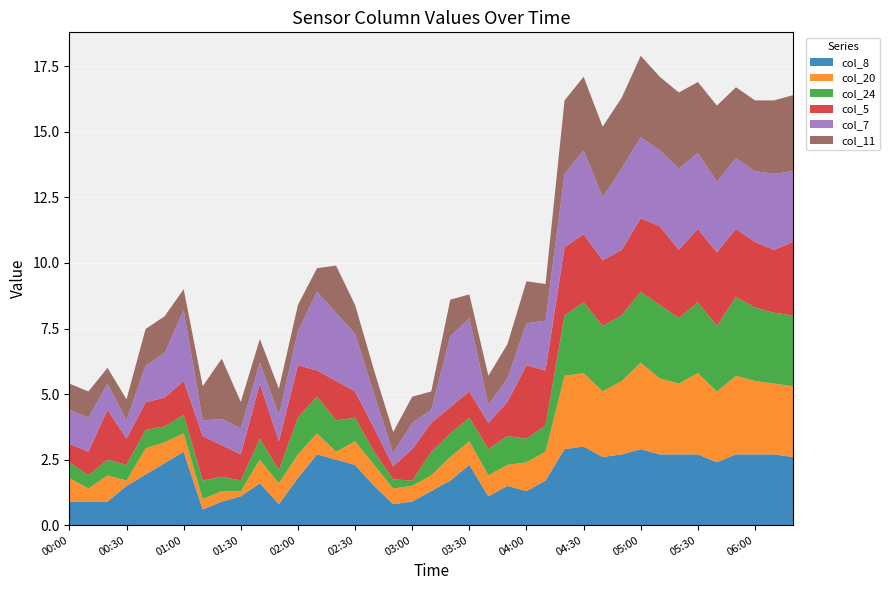

What is the total value across all series at 03:30?

8.8